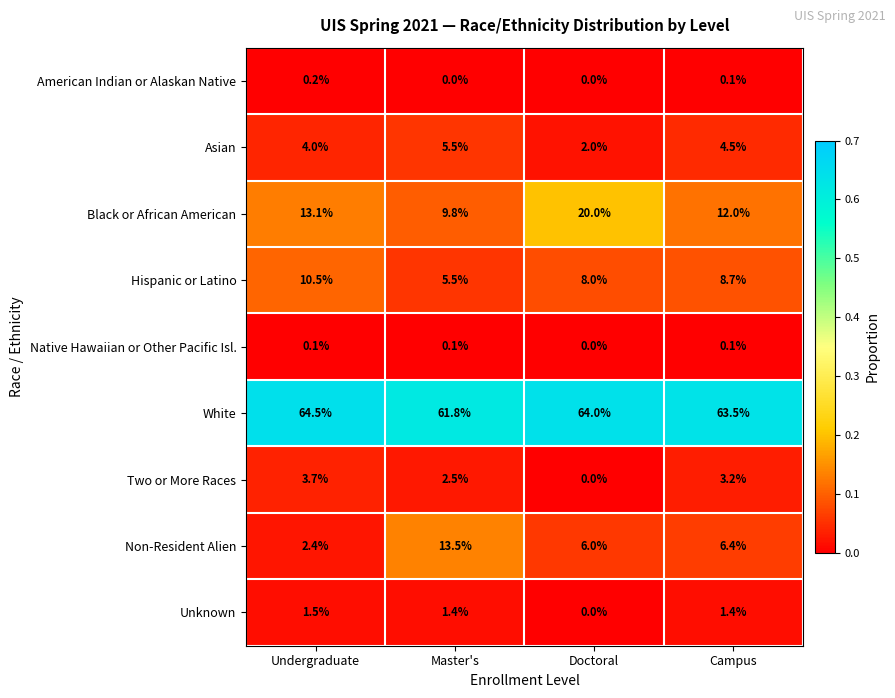

Where is White nearest to the value 63?

Campus